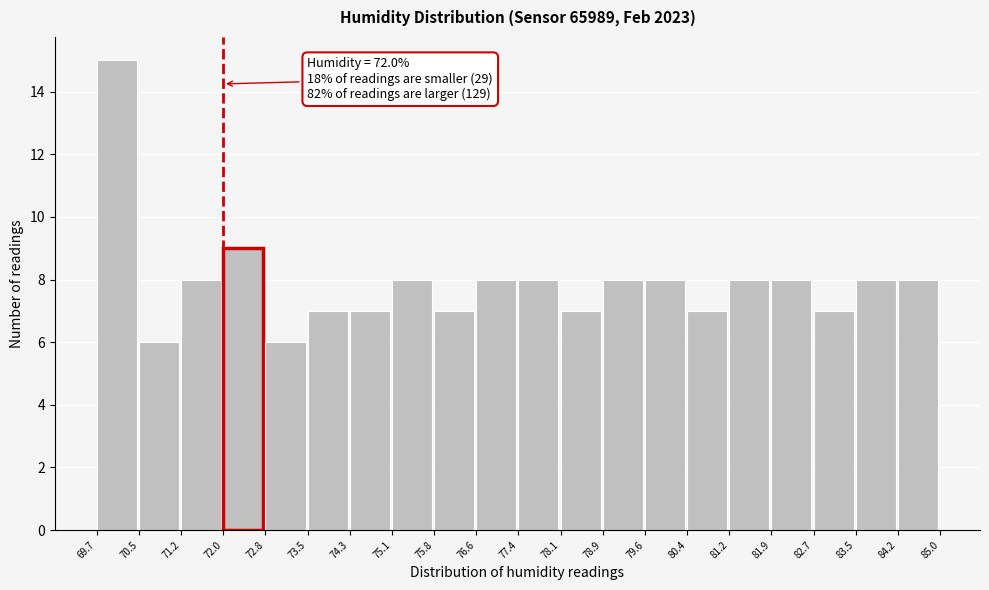

Which range on the x-axis has the tallest bar?

69.7 to 70.5